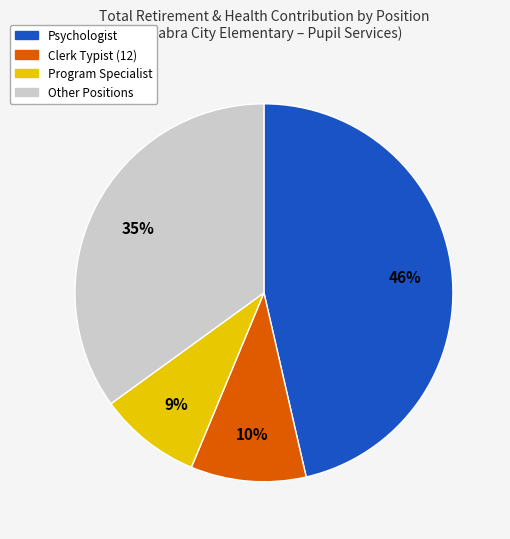

Is Program Specialist the majority of the pie?

No